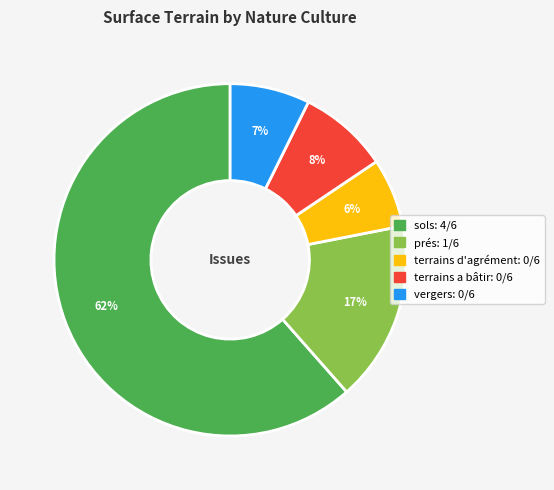

To the nearest percent, what is the combined percentage of prés and vergers?

24%